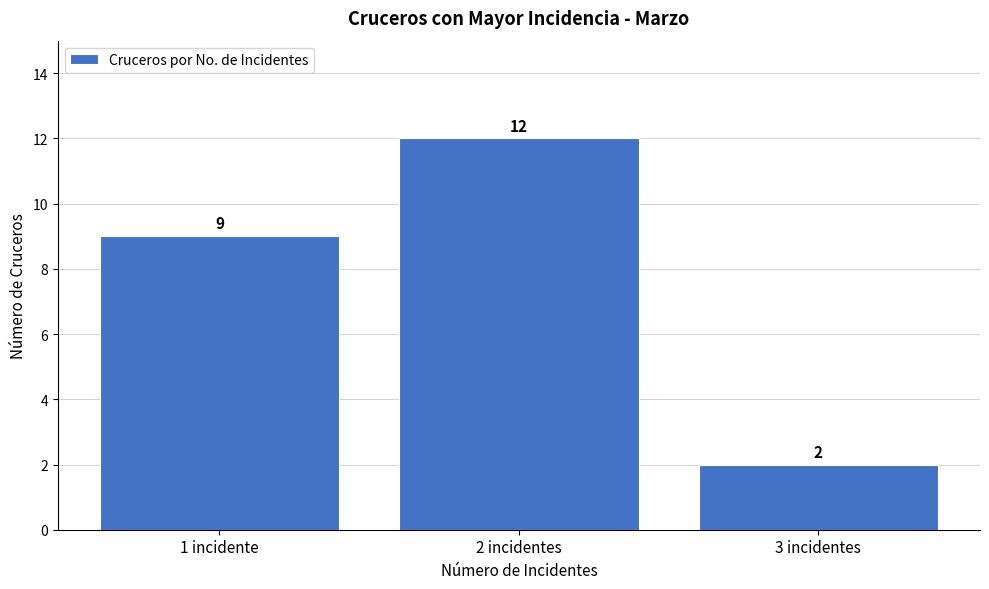

Reading right to left, what are all the values shown in this chart?

3 incidentes=2	2 incidentes=12	1 incidente=9